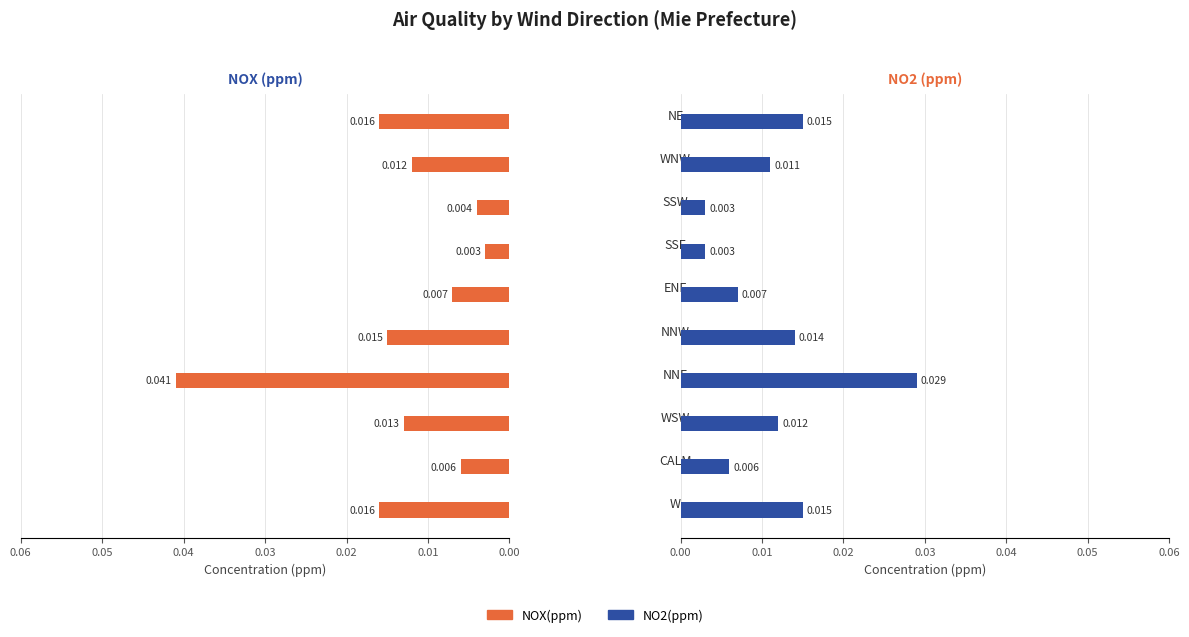

Is the value of NOX(ppm) at 0.05 greater than the value of NO2(ppm) at 0.03?

No